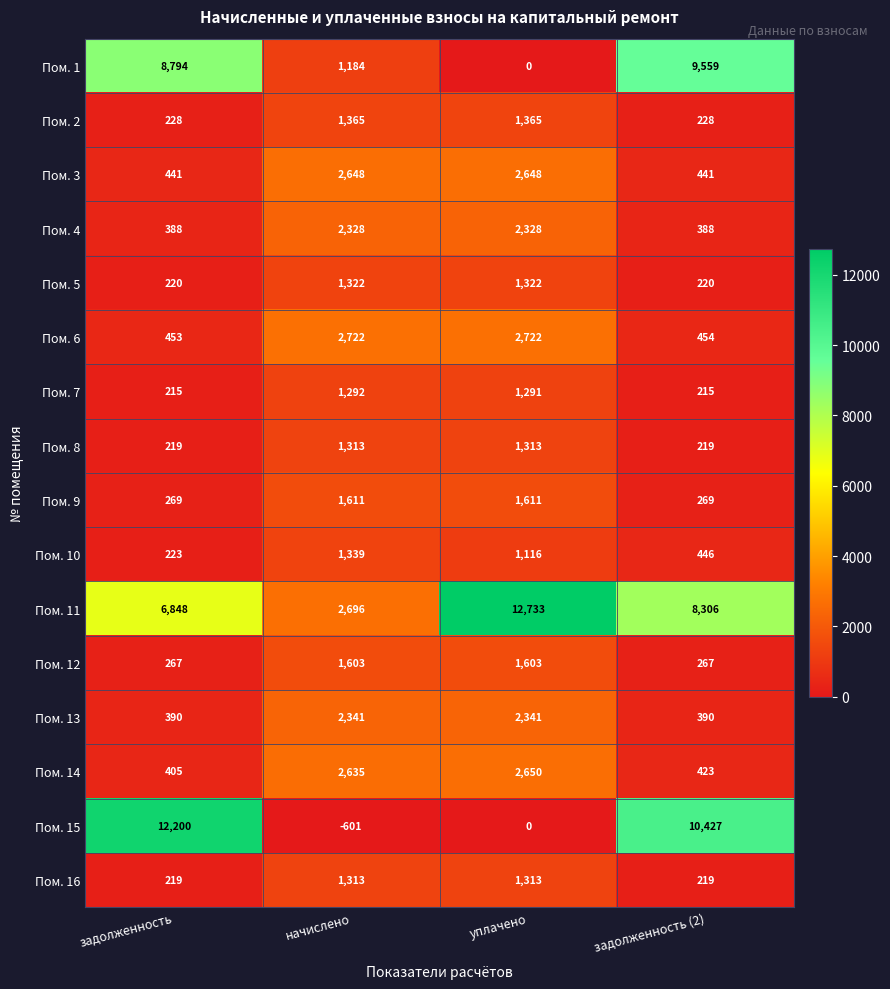

Which series changed the most between задолженность and начислено?

Пом. 15